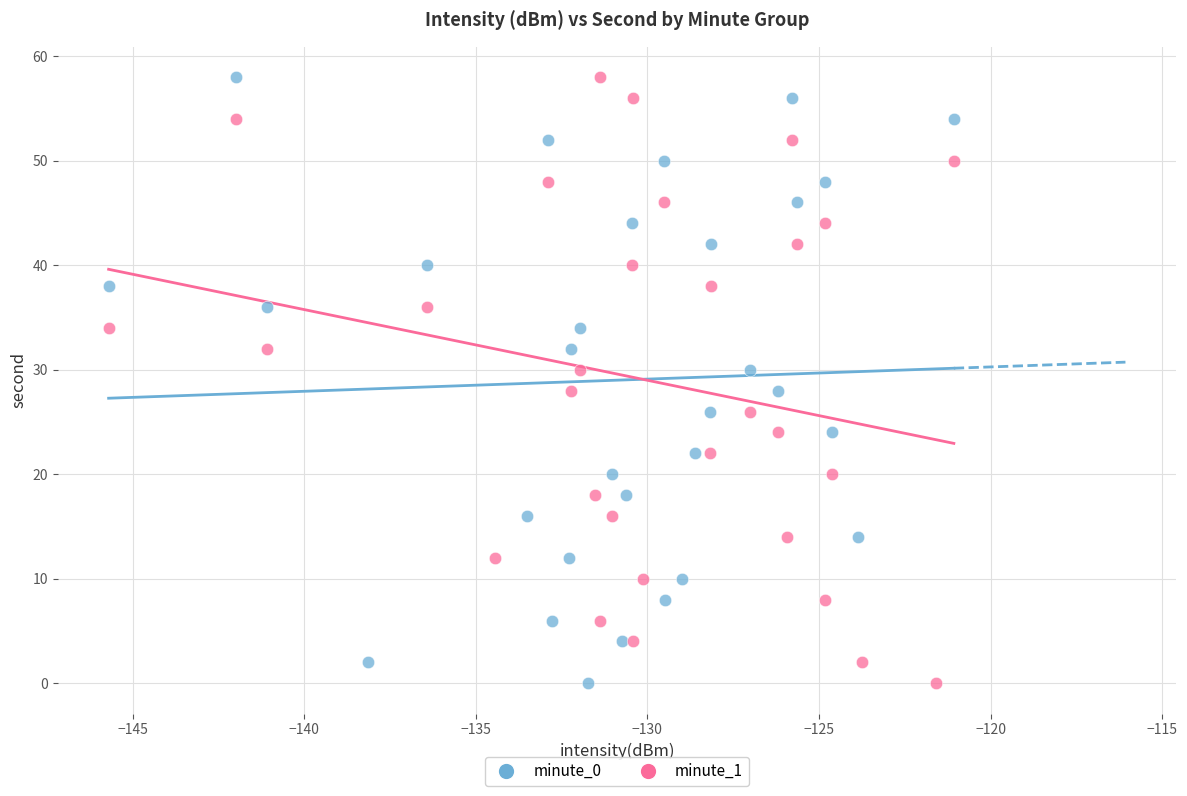

What are all the series names shown in the legend?

minute_0, minute_1